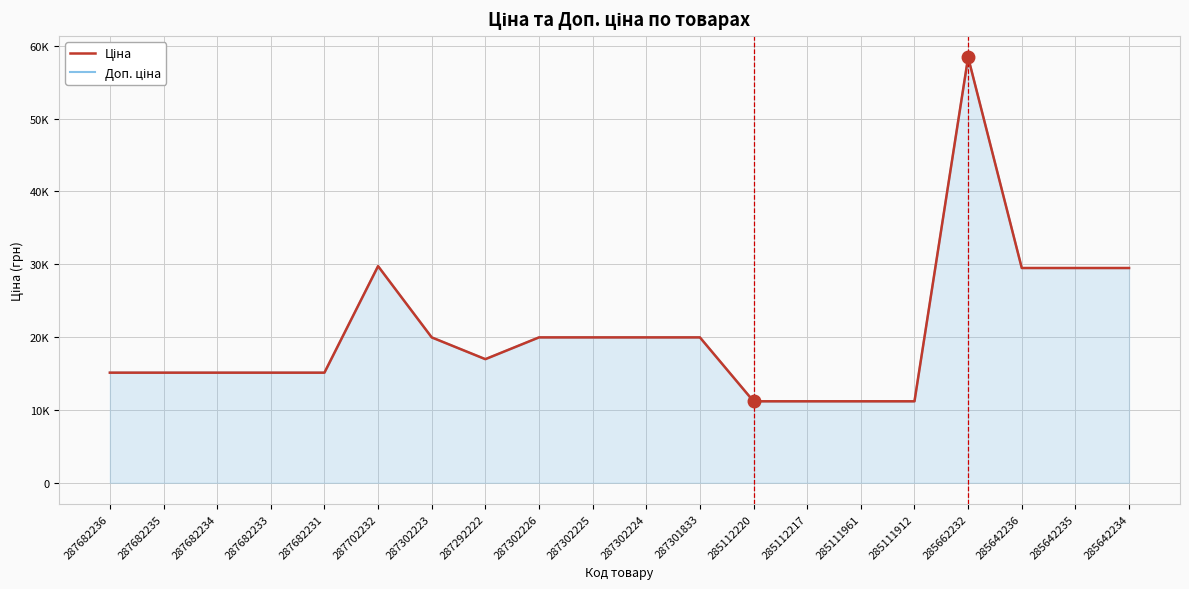

Is the value of Ціна at 287702232 greater than the value of Доп. ціна at 287292222?

Yes